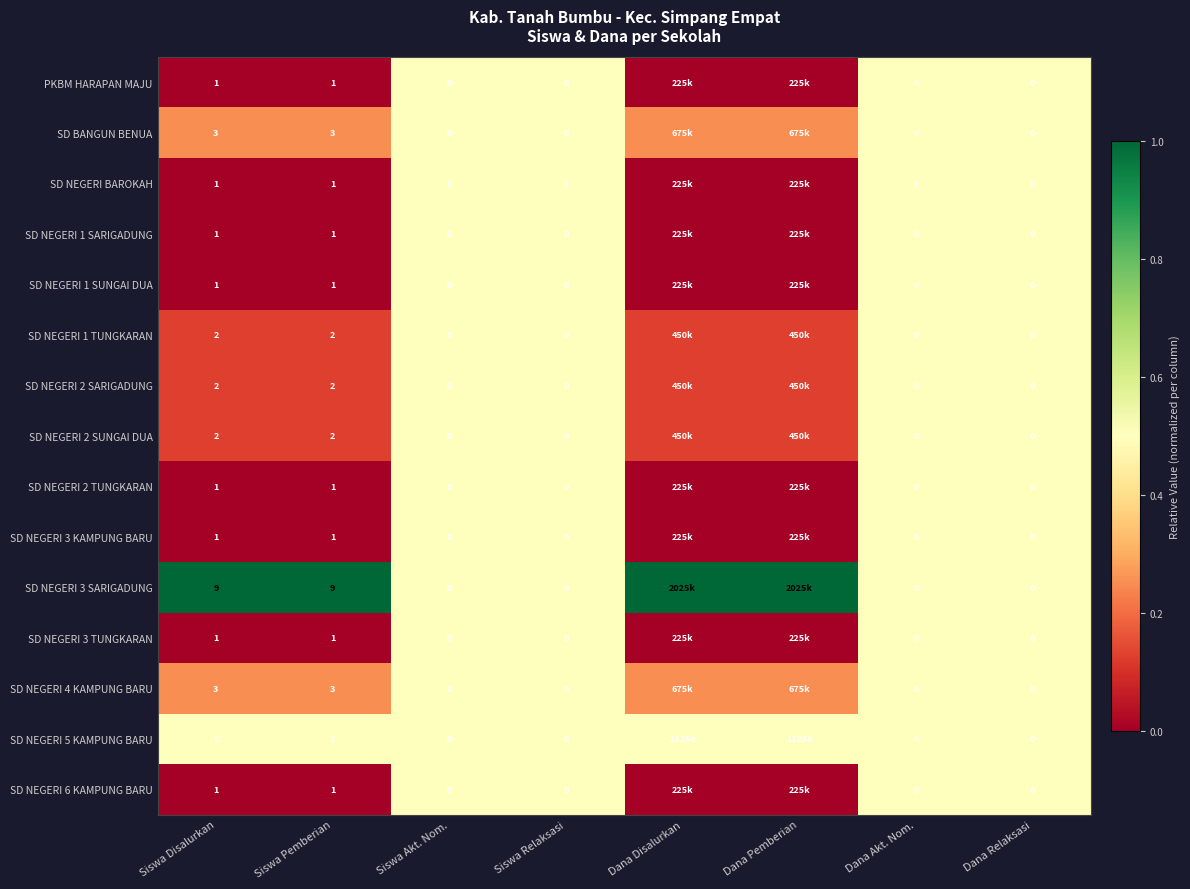

Is the value of SD NEGERI 3 SARIGADUNG at Dana Akt. Nom. greater than the value of SD NEGERI 1 SARIGADUNG at Siswa Disalurkan?

No